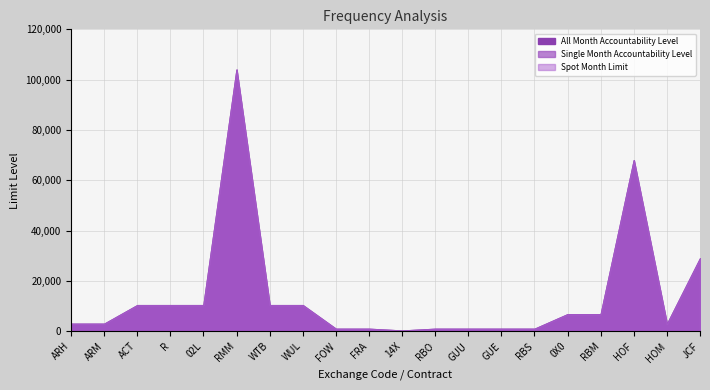

What is the total value across all series at WTB?

31200